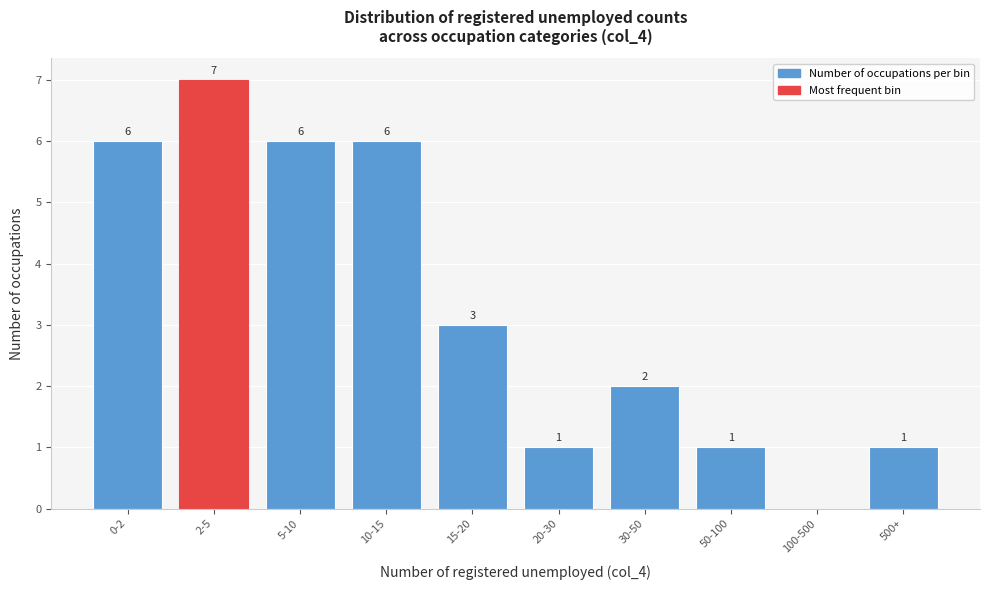

Reading right to left, transcribe all the data shown in this chart.

500+=1	100-500=0	50-100=1	30-50=2	20-30=1	15-20=3	10-15=6	5-10=6	2-5=7	0-2=6